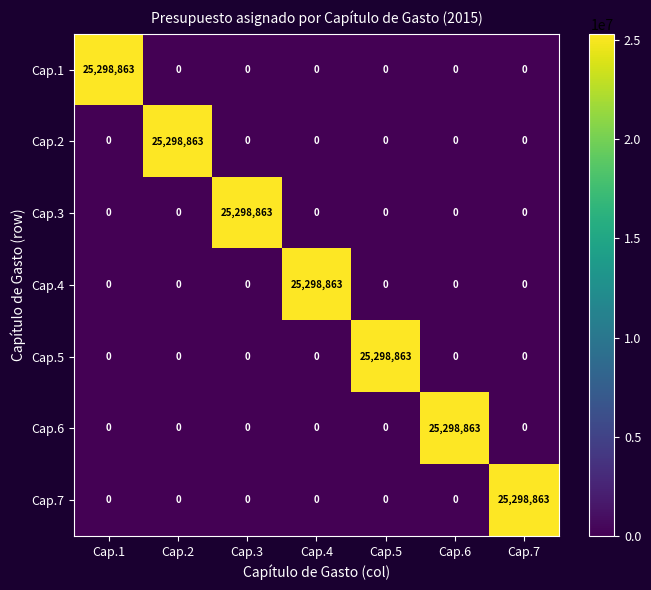

How many data points in Cap.5 are above 0?

1